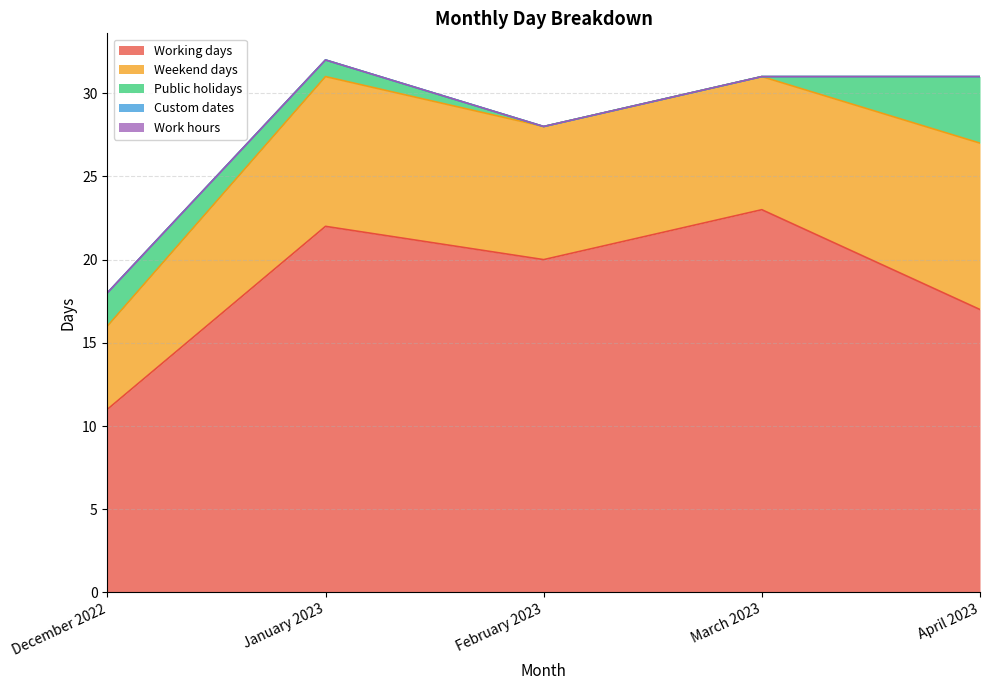

What is the sum of all Public holidays values?

7